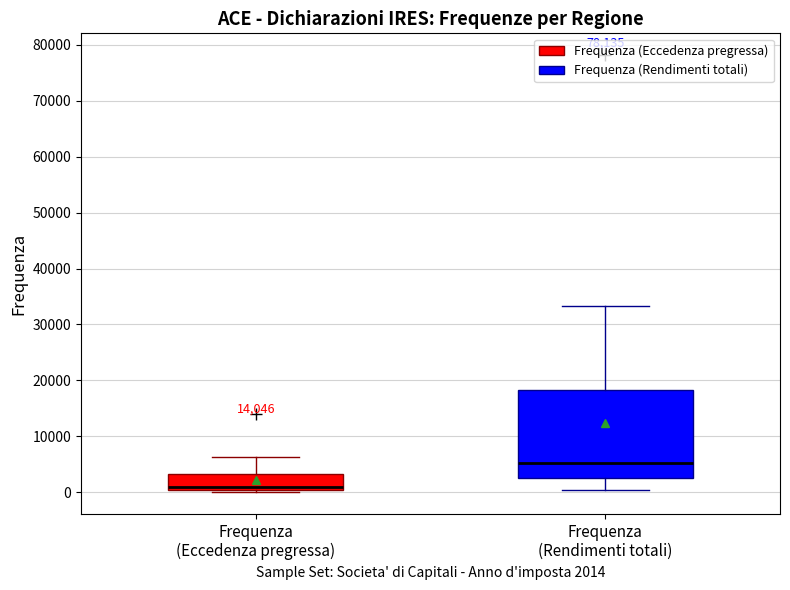

Reading left to right, transcribe this box plot: for each box, give where its median line is, the range the box spans, and where its two whiskers end, as read against the y-axis. The values are not printed on the chart, so give them approximately, as read against the axis.

Frequenza (Eccedenza pregressa): median 1000, box 0 to 3000, whiskers 0 (just below the box's lower edge) to 6000
Frequenza (Rendimenti totali): median 5000, box 3000 to 18000, whiskers 0 to 33000